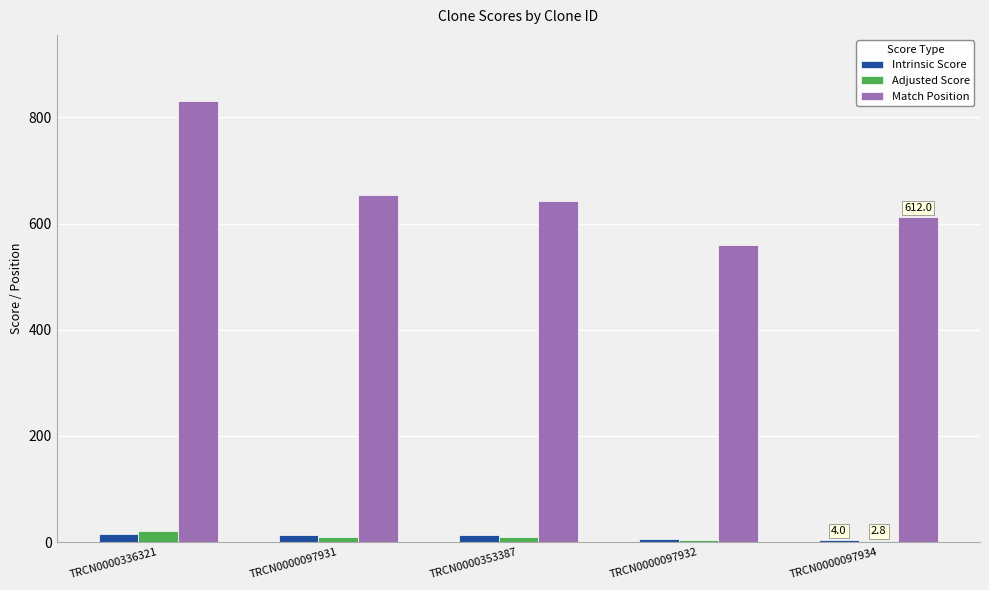

What is the average value of the Adjusted Score series?

9.2